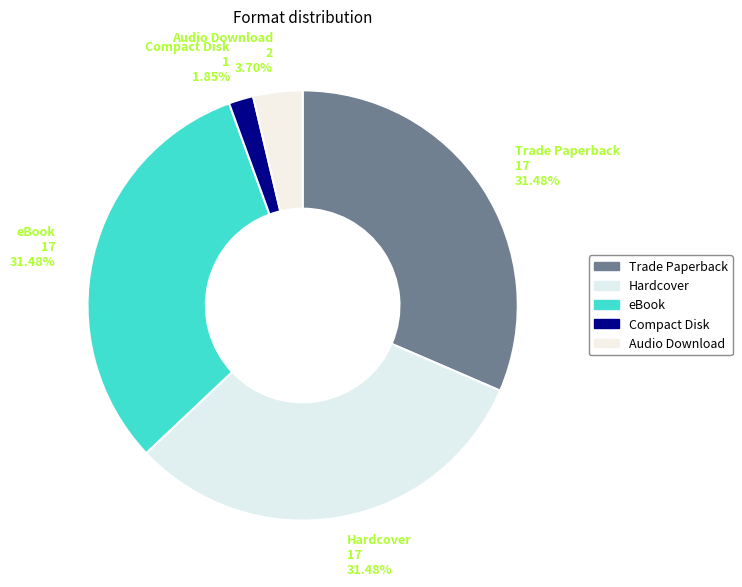

Between Audio Download and Compact Disk, which is larger?

Audio Download